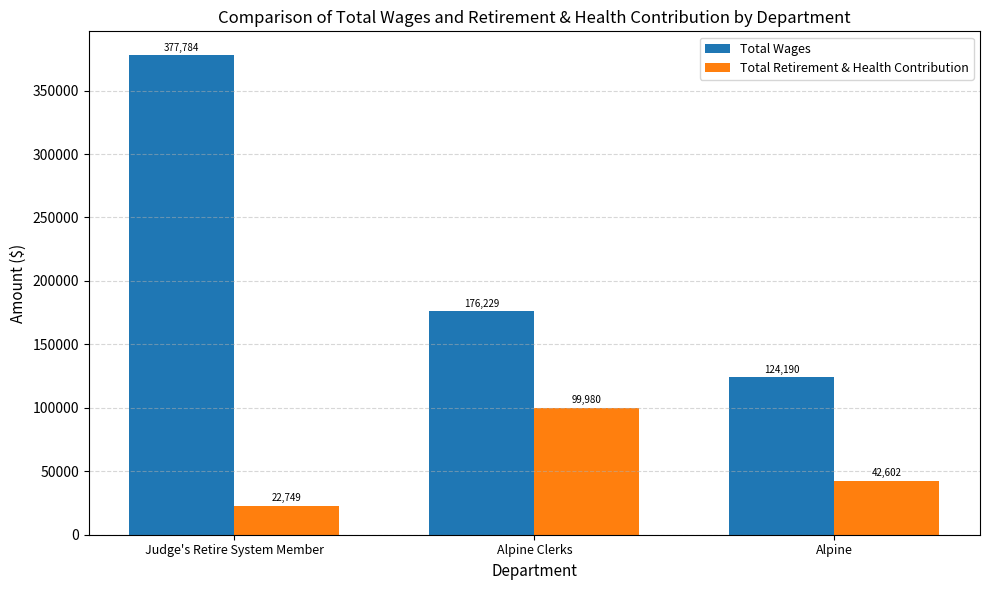

Which category has the highest value in the Total Retirement & Health Contribution series?

Alpine Clerks